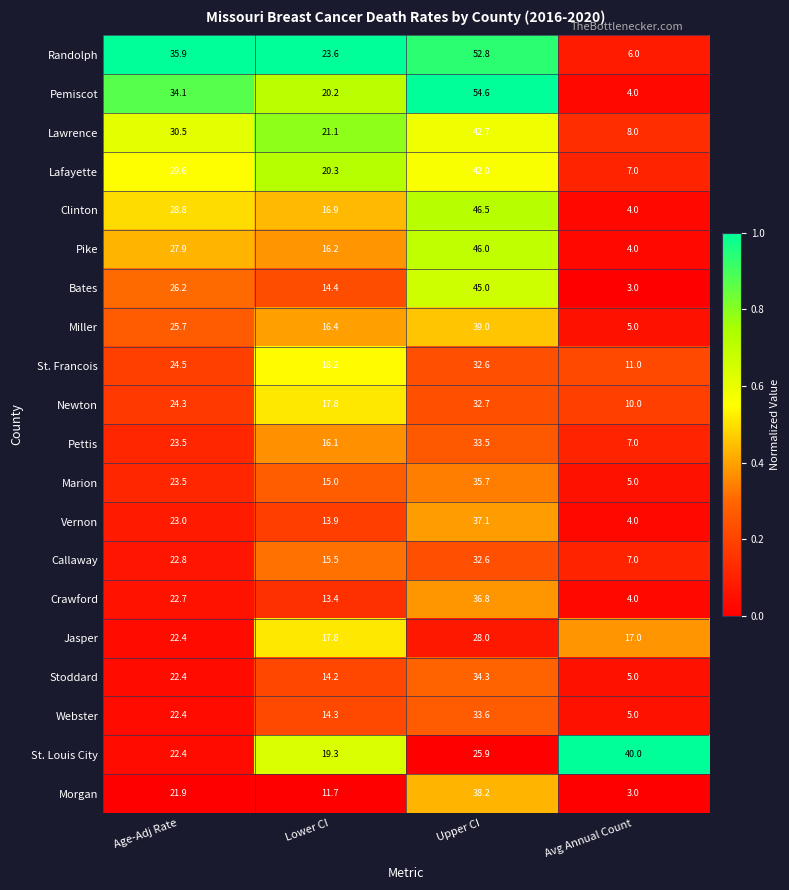

How many series are shown in this chart?

20